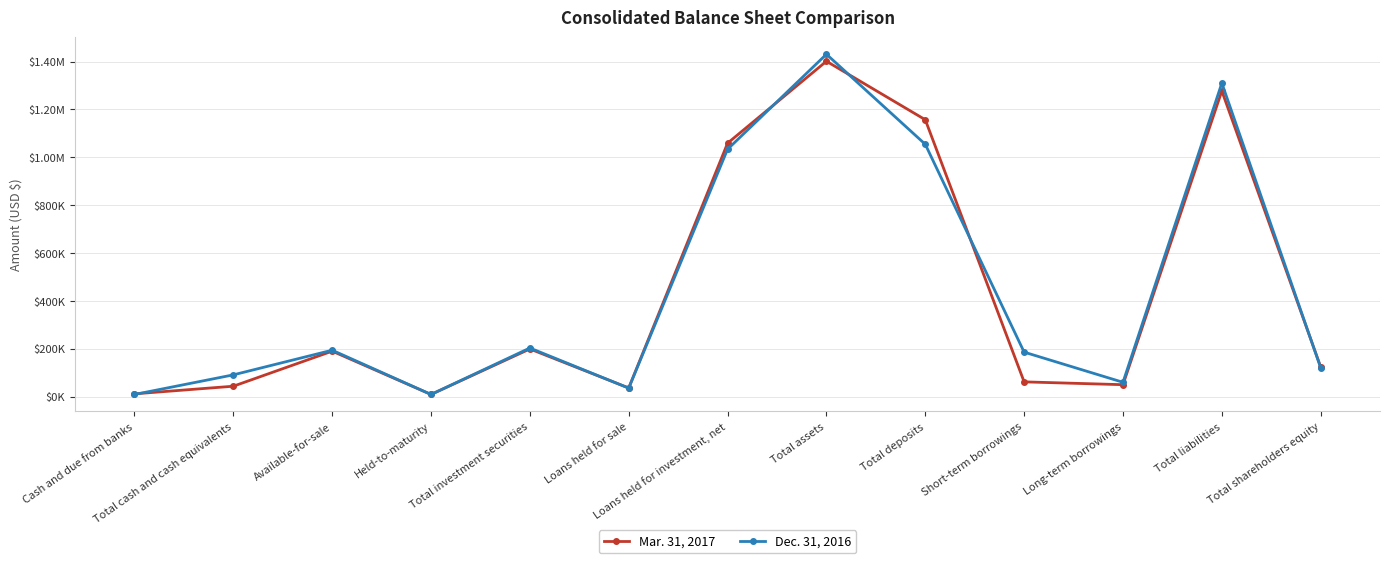

Which series has the widest spread of values?

Dec. 31, 2016